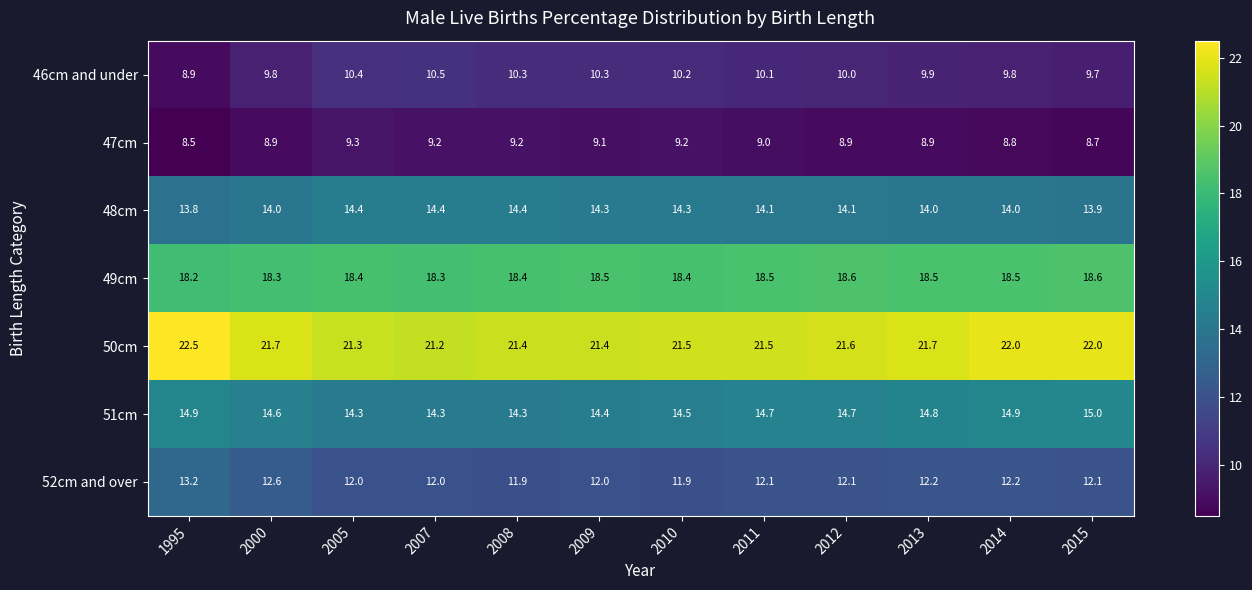

What is the maximum value shown in the chart?

22.5